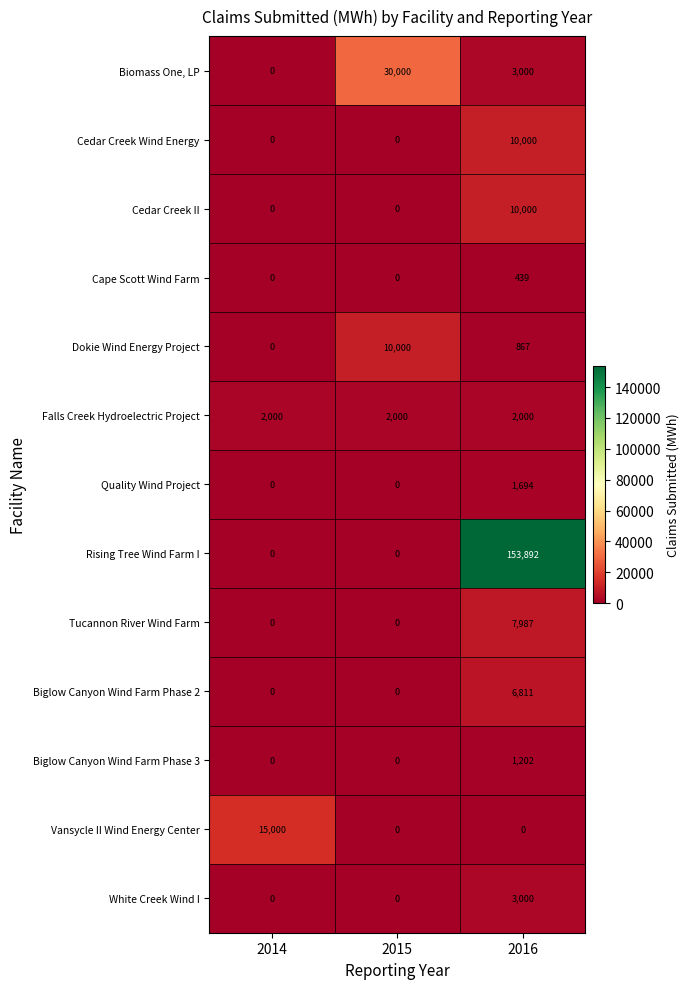

What is the sum of the Biglow Canyon Wind Farm Phase 2 values at 2015 and 2016?

6811